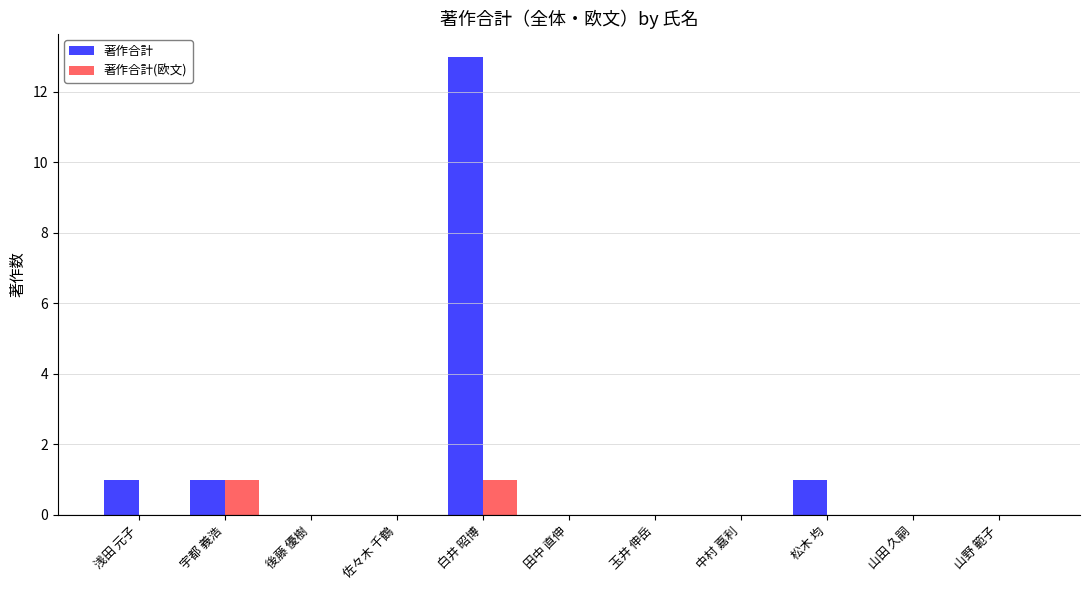

Which series has the largest range (max minus min)?

著作合計